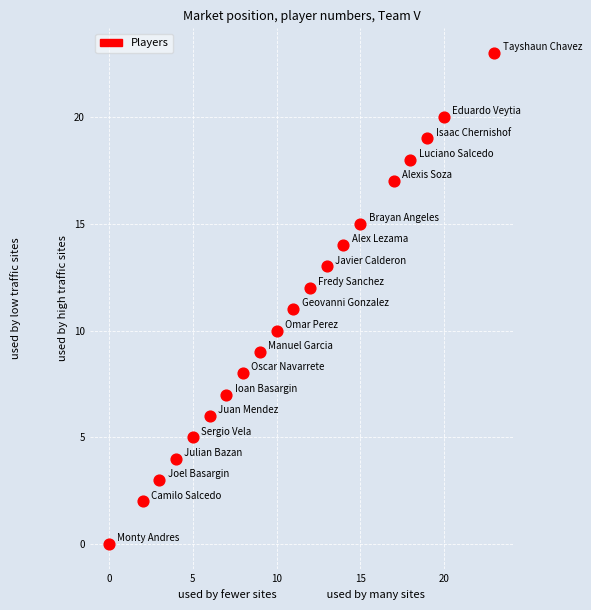

What is the range of Y values (max minus min)?

23